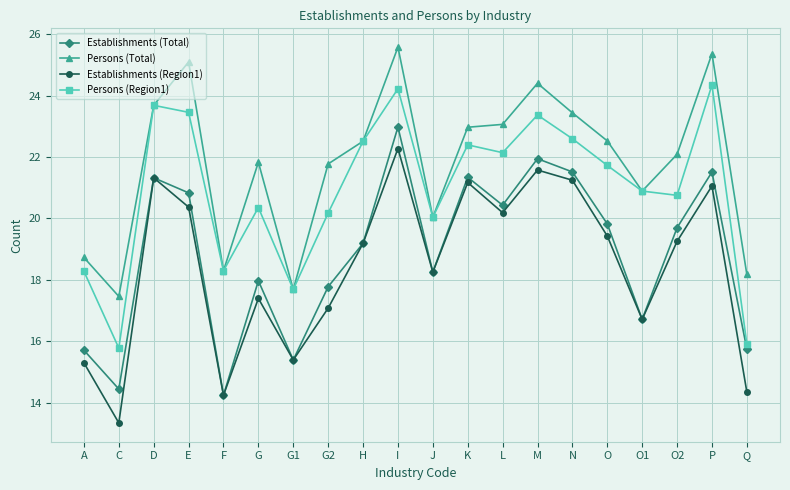

Is the value of Establishments (Region1) at F greater than the value of Persons (Region1) at M?

No